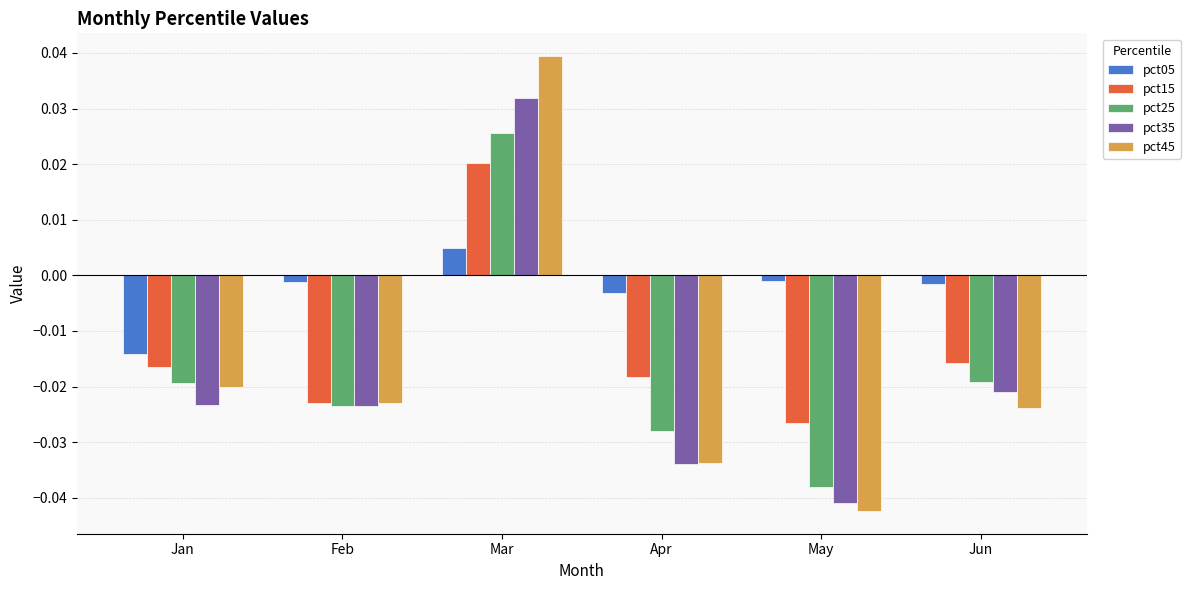

What is the total value across all series at Apr?

-0.1